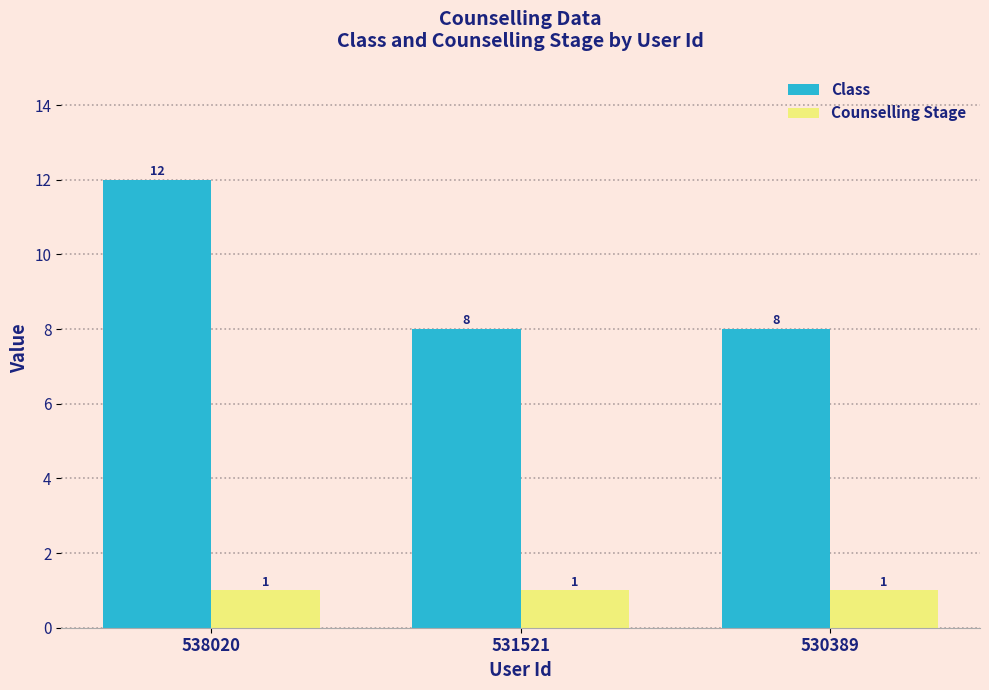

True or false: Class has a value of 16 at 538020.

False